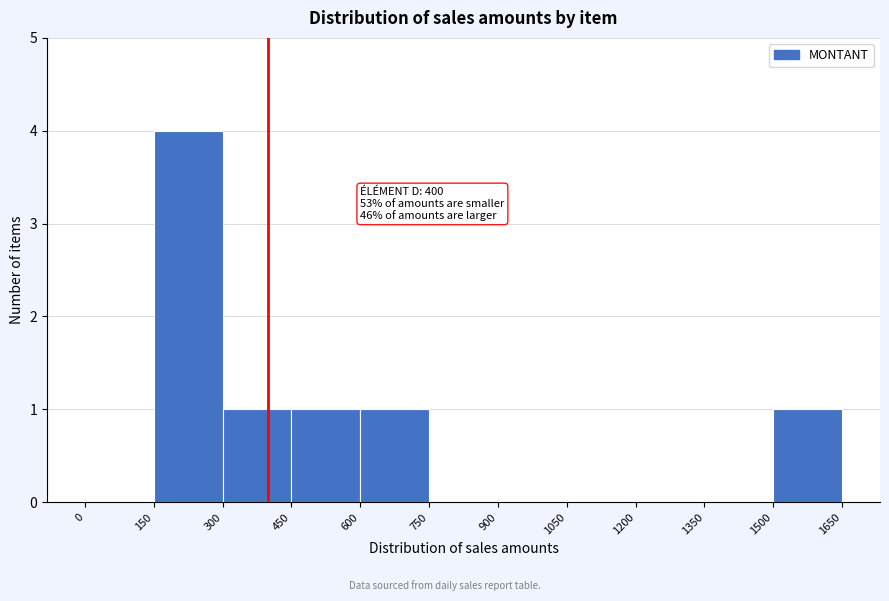

Which range on the x-axis has the tallest bar?

150 to 300